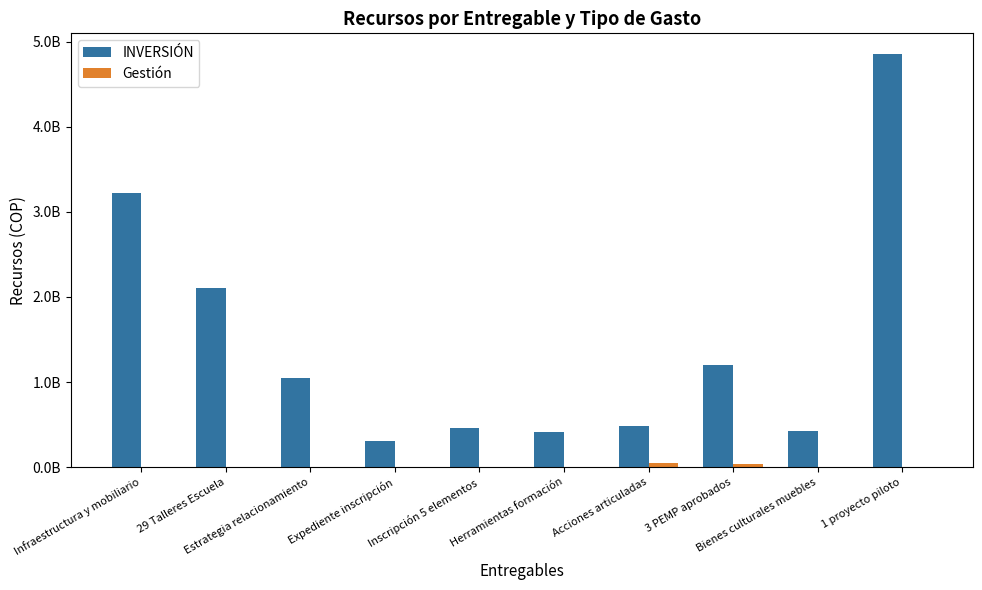

What are all the series names shown in the legend?

INVERSIÓN, Gestión